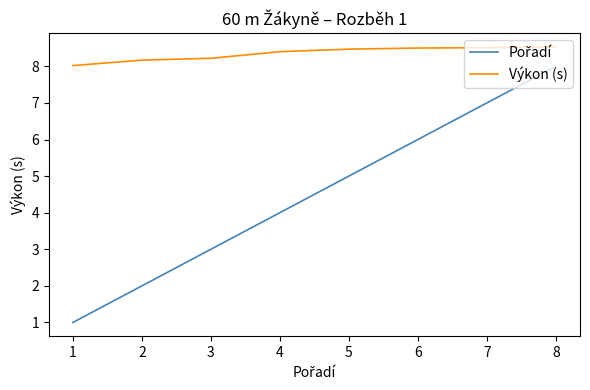

Which series has the largest total across all categories?

Výkon (s)